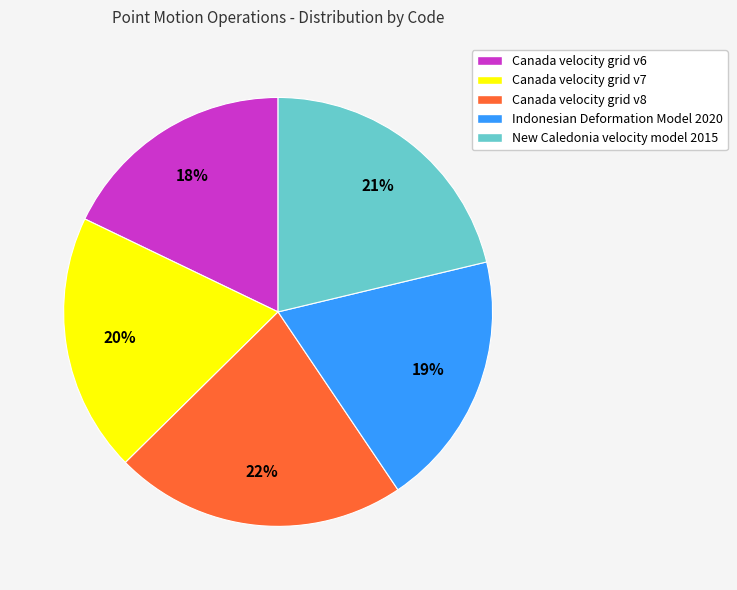

To the nearest percent, what portion does Canada velocity grid v6 represent?

18%